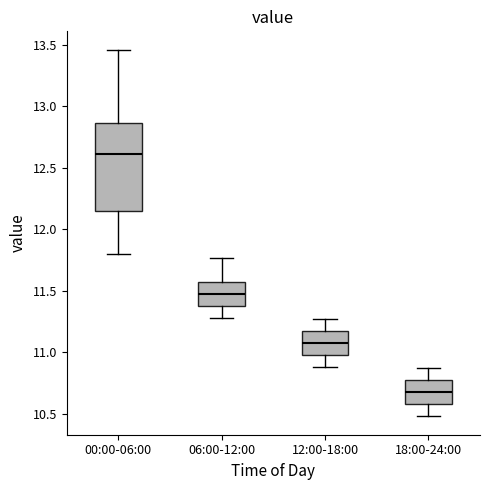

Reading left to right, transcribe this box plot: for each box, give where its median line is, the range the box spans, and where its two whiskers end, as read against the y-axis. The values are not printed on the chart, so give them approximately, as read against the axis.

00:00-06:00: median 12.60, box 12.15 to 12.85, whiskers 11.80 to 13.45
06:00-12:00: median 11.50, box 11.40 to 11.55, whiskers 11.30 to 11.75
12:00-18:00: median 11.10, box 11.00 to 11.15, whiskers 10.90 to 11.25
18:00-24:00: median 10.70, box 10.60 to 10.75, whiskers 10.50 to 10.85